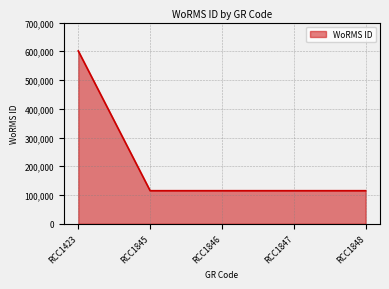

The value at RCC1423 is 939463. True or false?

False